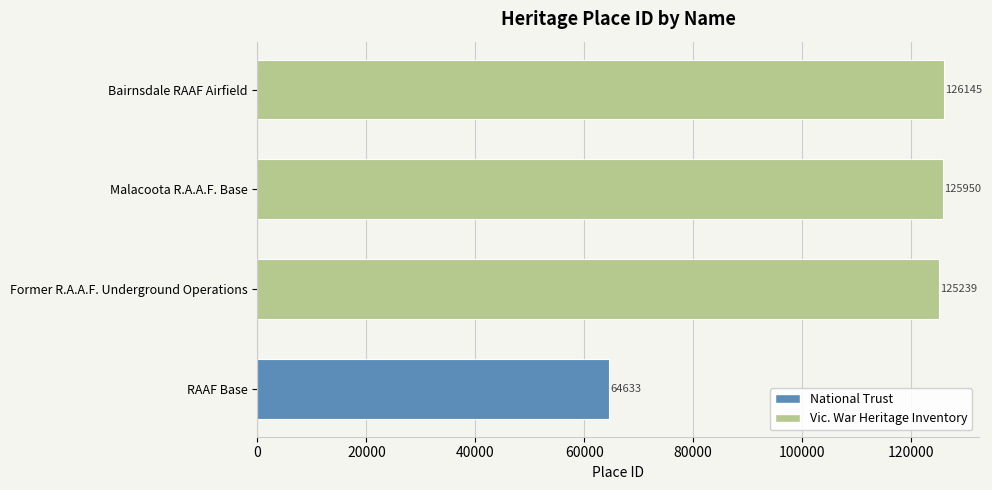

What is the difference between the maximum and minimum values?

61512